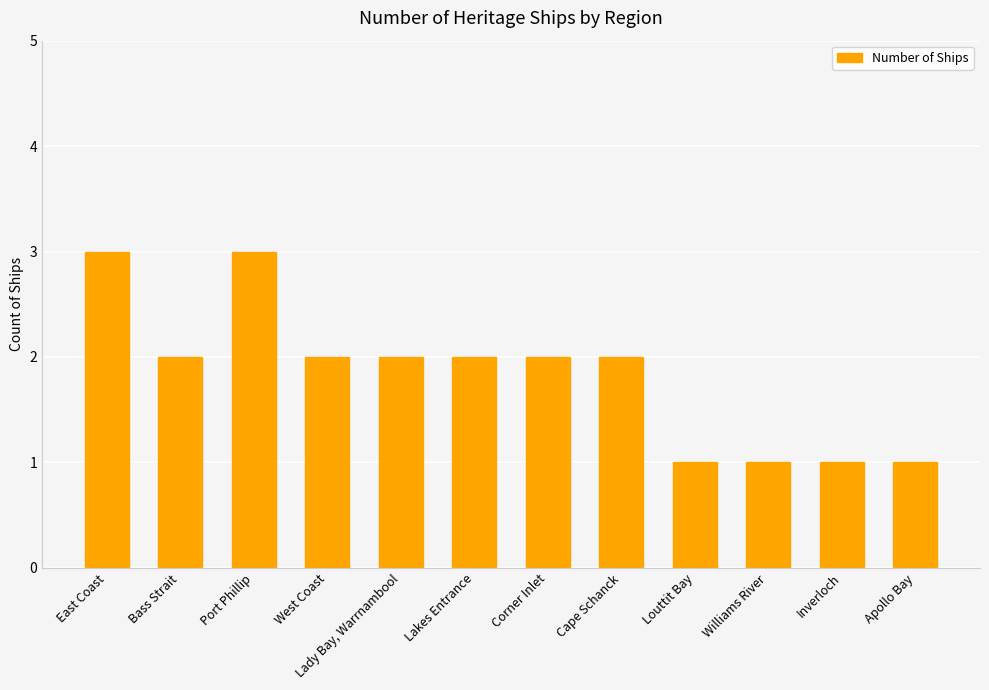

Reading right to left, what are all the values shown in this chart?

1	1	1	1	2	2	2	2	2	3	2	3